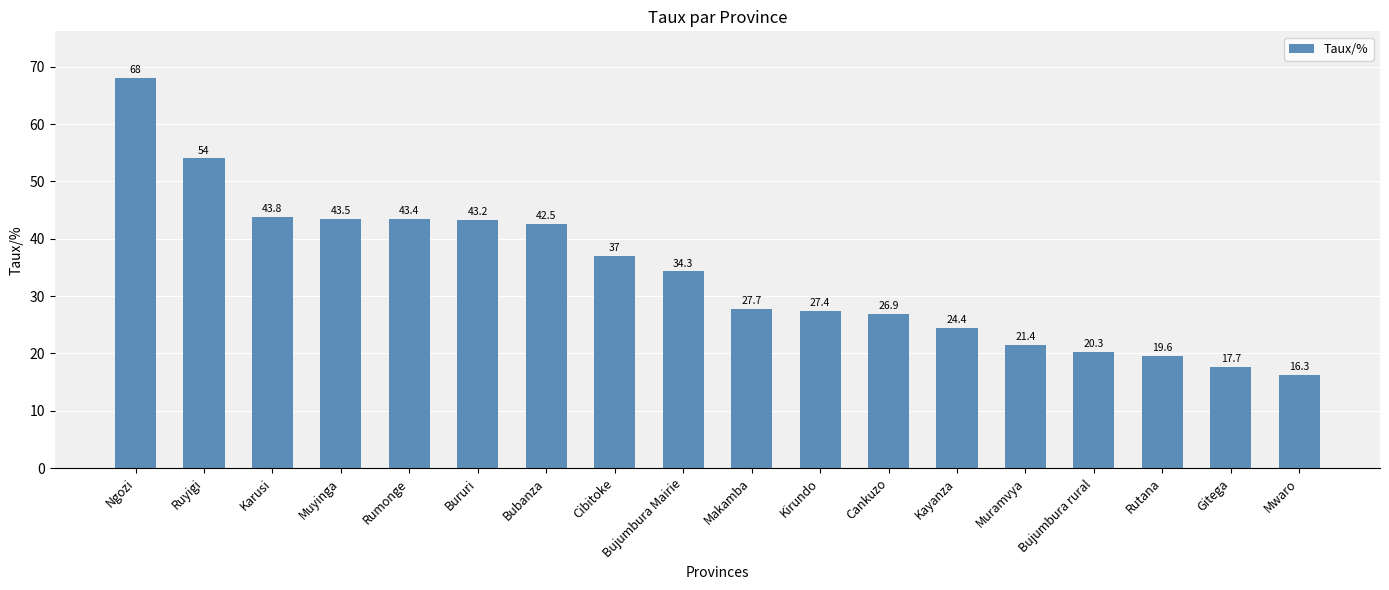

Reading right to left, what are all the values shown in this chart?

16.3	17.7	19.6	20.3	21.4	24.4	26.9	27.4	27.7	34.3	37.0	42.5	43.2	43.4	43.5	43.8	54.0	68.0